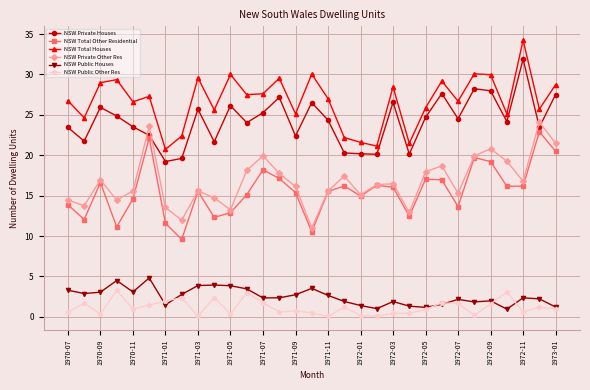

True or false: NSW Private Houses and NSW Public Other Res intersect in this chart.

False